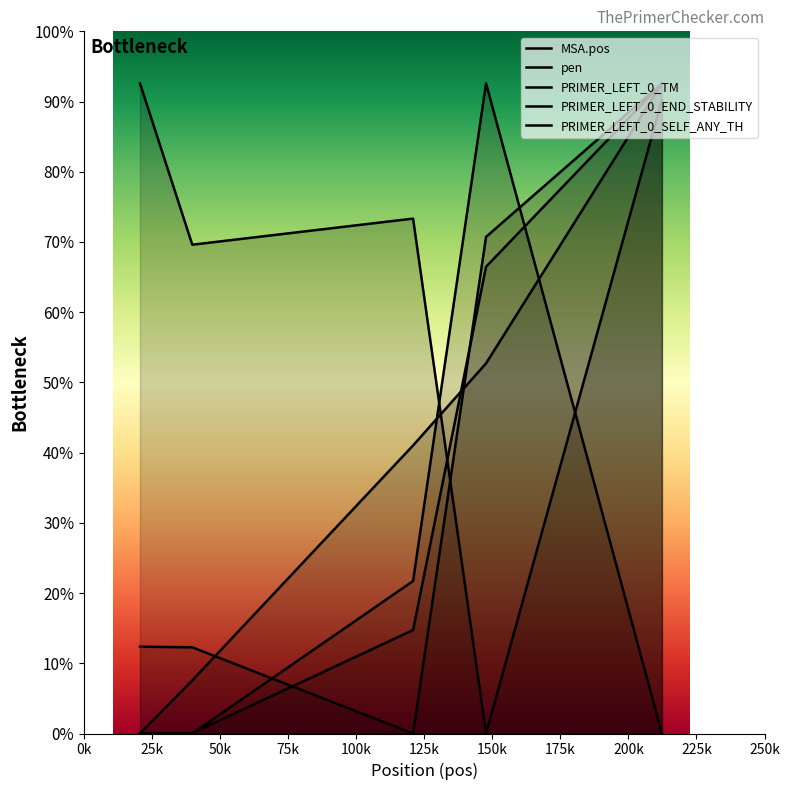

Does the chart have visible grid lines?

No